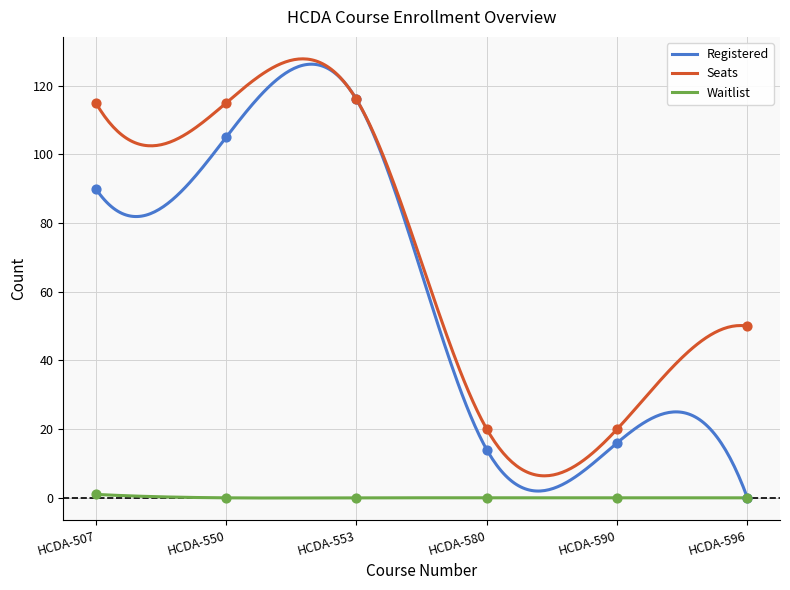

Which series reaches the minimum Y coordinate?

Registered